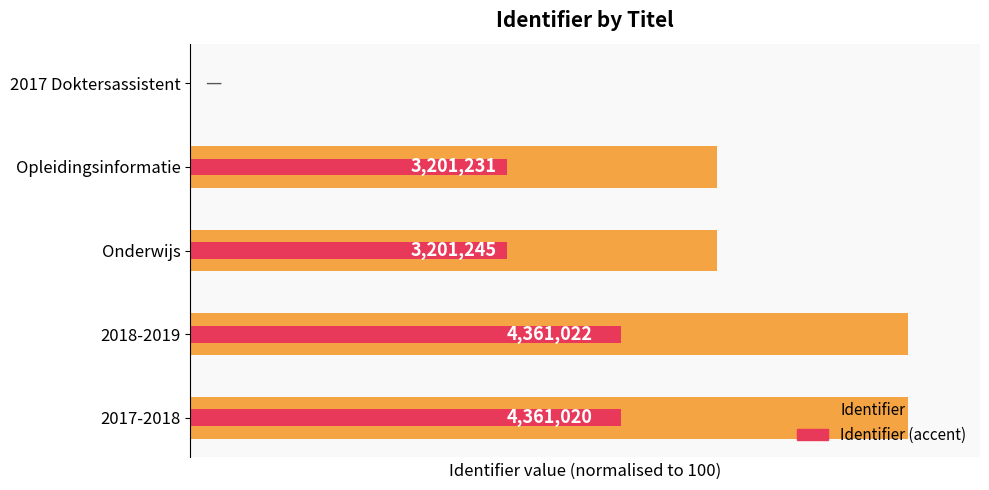

What is the value of the Identifier (accent) bar at the 3rd from the left?

44.0